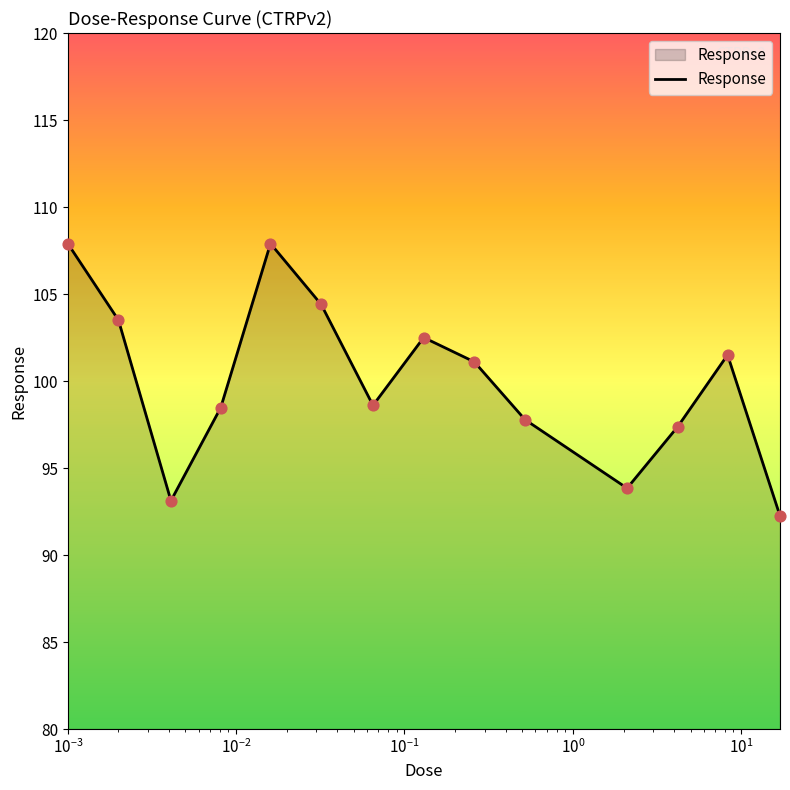

What is the maximum value shown in the chart?

107.9